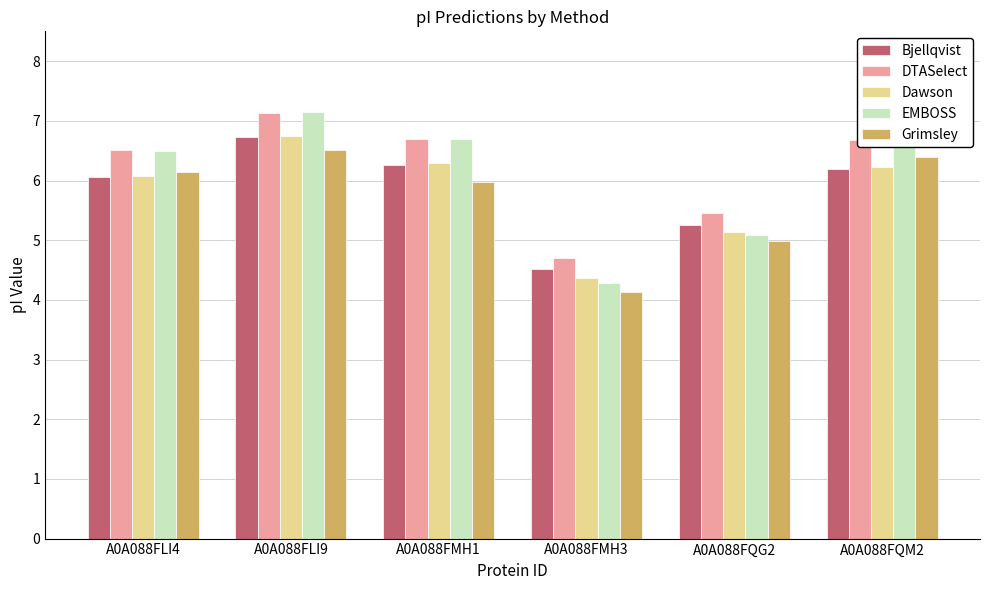

What value does the Dawson series have at A0A088FLI9?

6.8